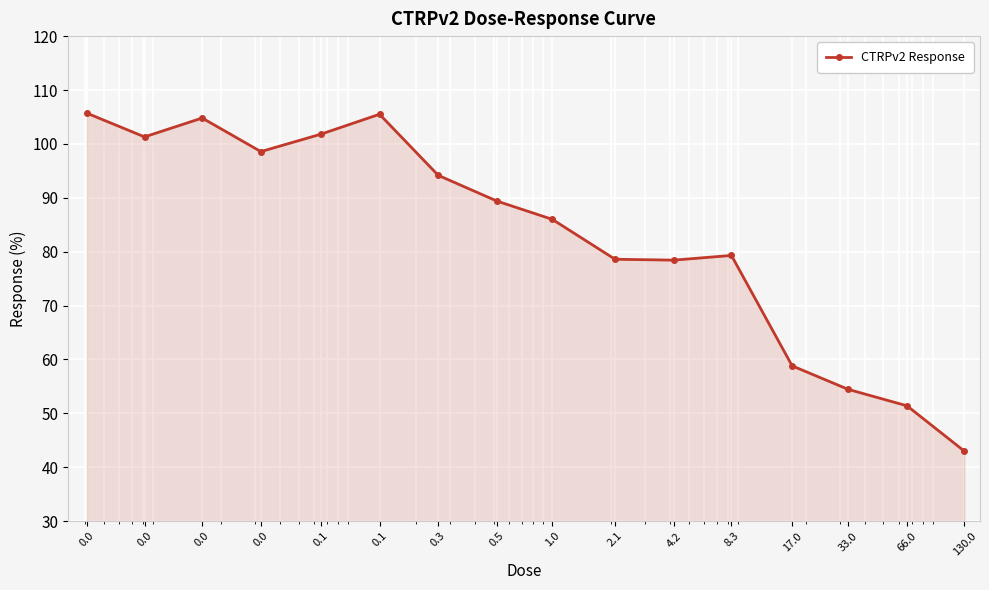

What is the sum of all values?

1331.2